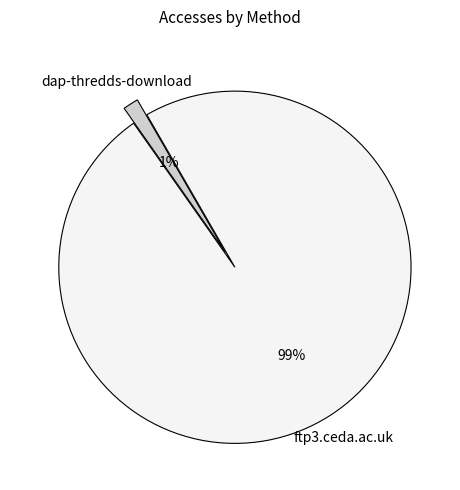

To the nearest percent, what is the combined percentage of ftp3.ceda.ac.uk and dap-thredds-download?

100%